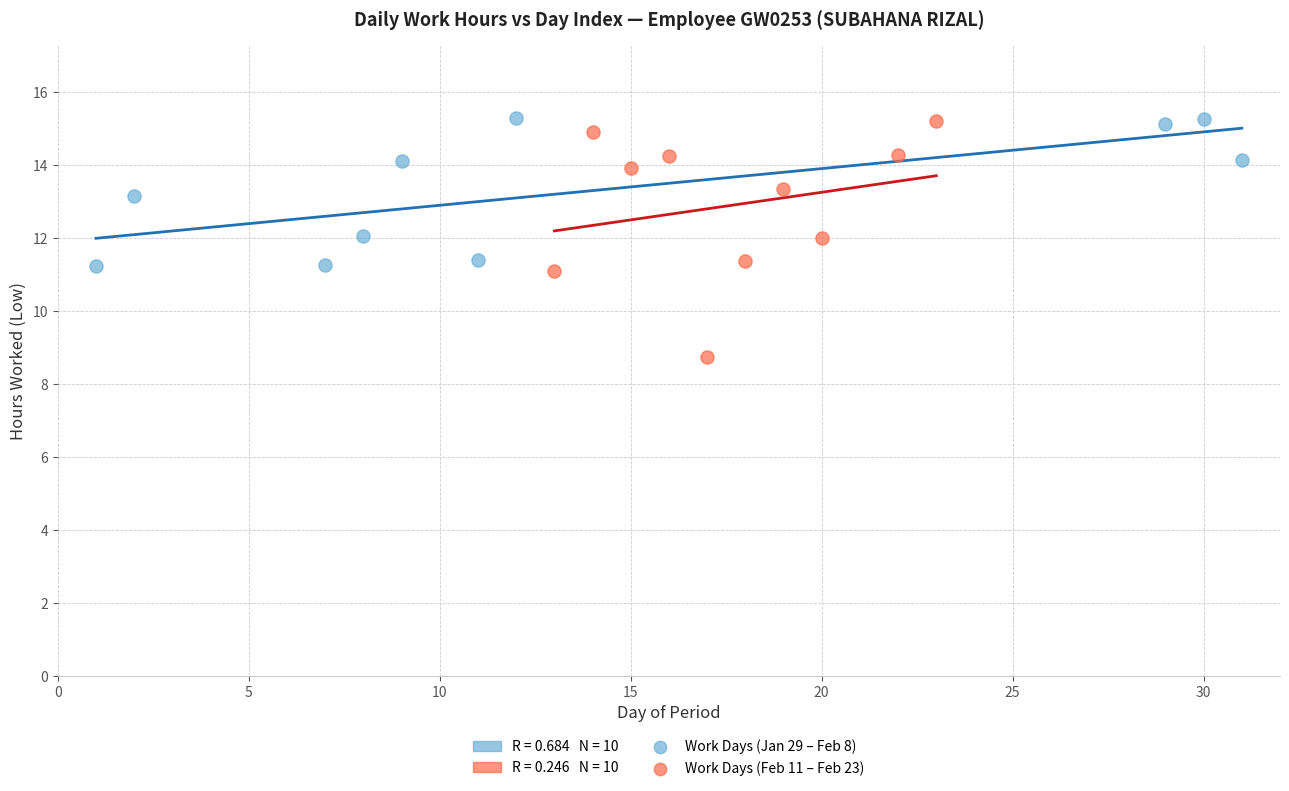

Which series has the widest spread of Y values?

Work Days (Feb 11 – Feb 23)